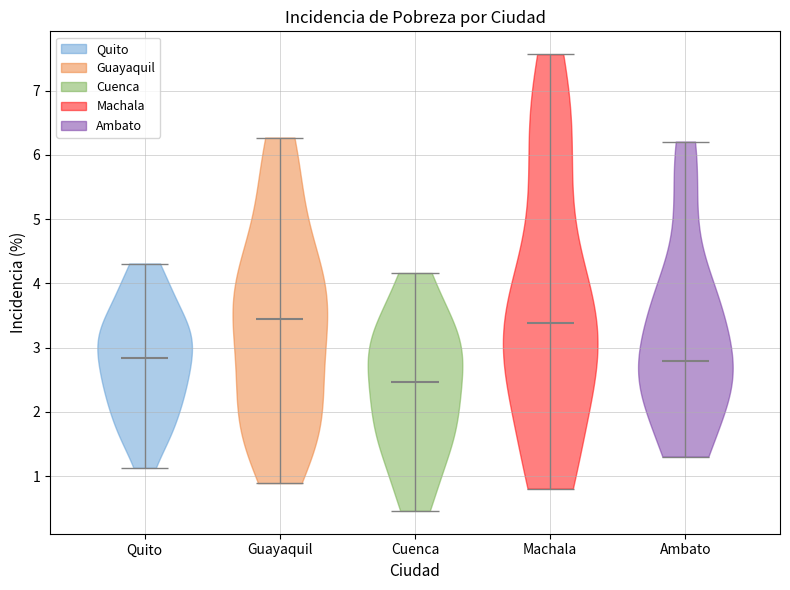

Where does the median line of the violin for Guayaquil sit on the y-axis? The values are not printed on the chart, so give them approximately, as read against the axis.

3.4